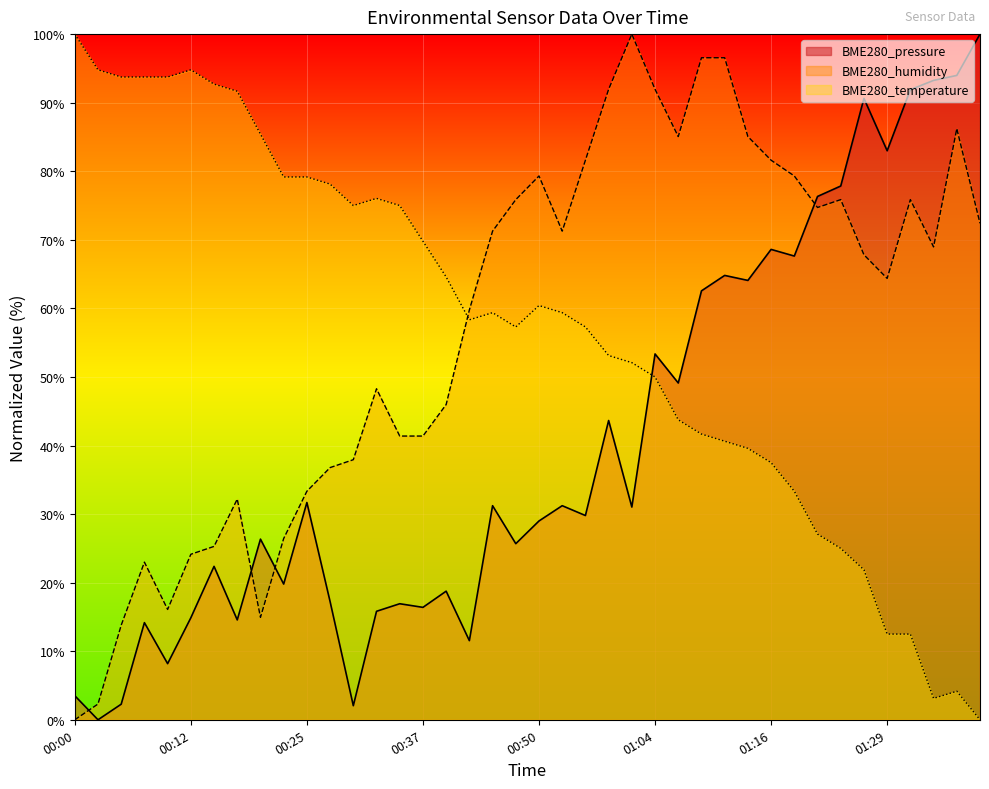

Which category has the lowest value in the BME280_humidity series?

00:00